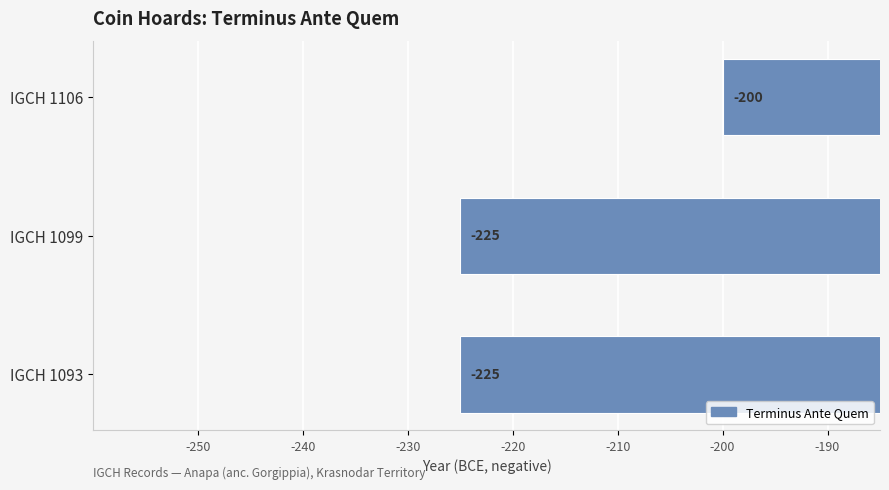

The value at IGCH 1106 is -200. True or false?

True